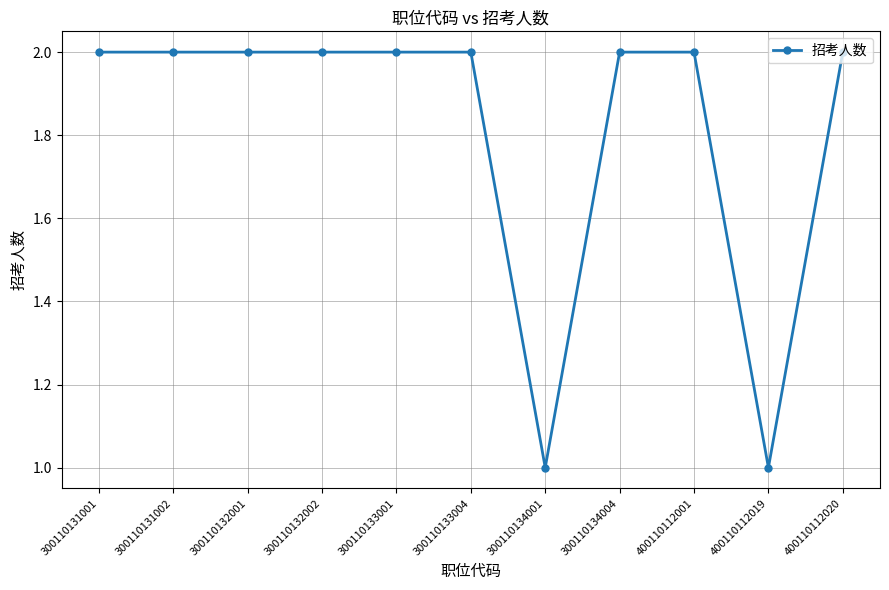

What is the difference between the maximum and second lowest values?

1